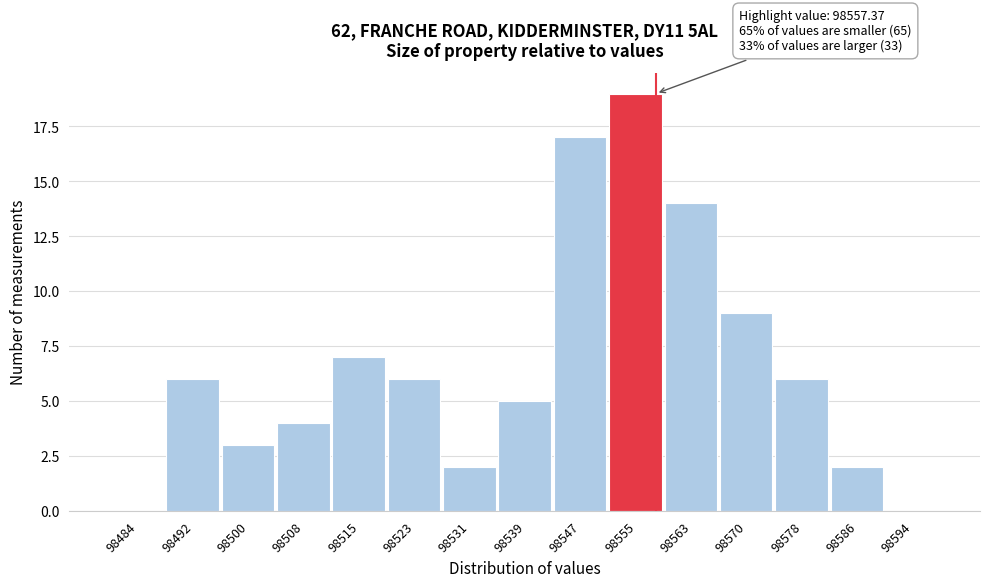

Which range on the x-axis has the tallest bar?

98551 to 98559